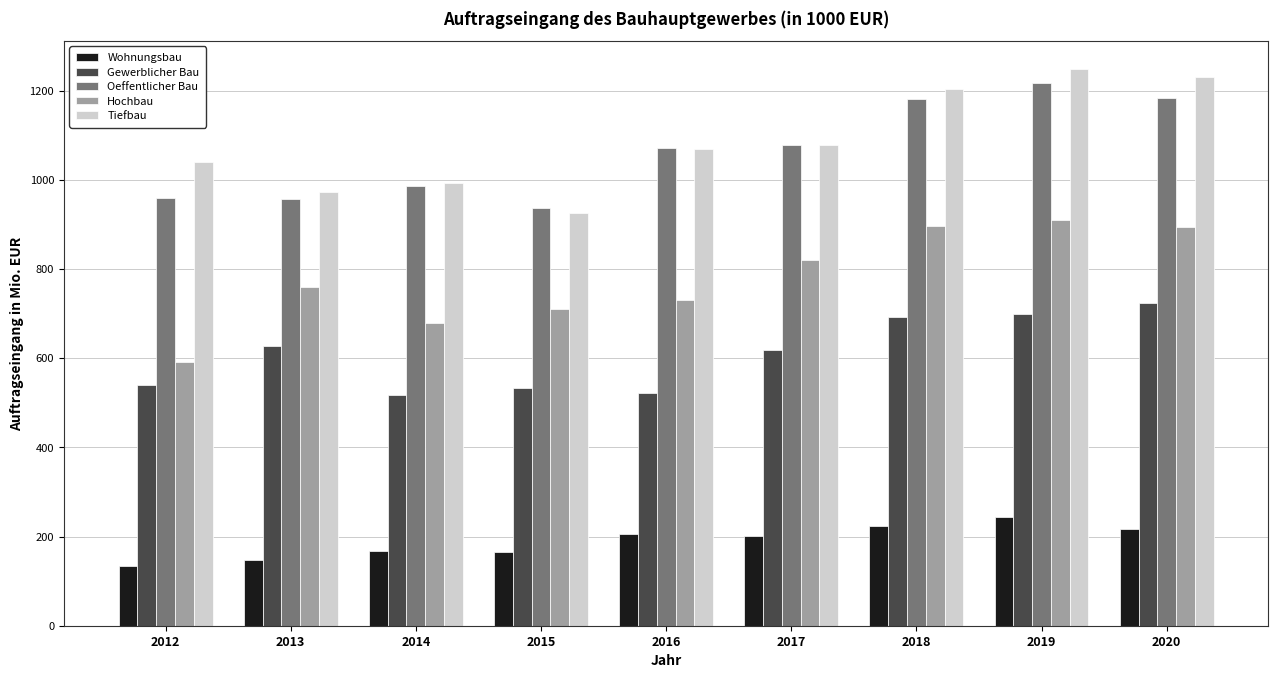

At which category is the sum across all series the highest?

2019